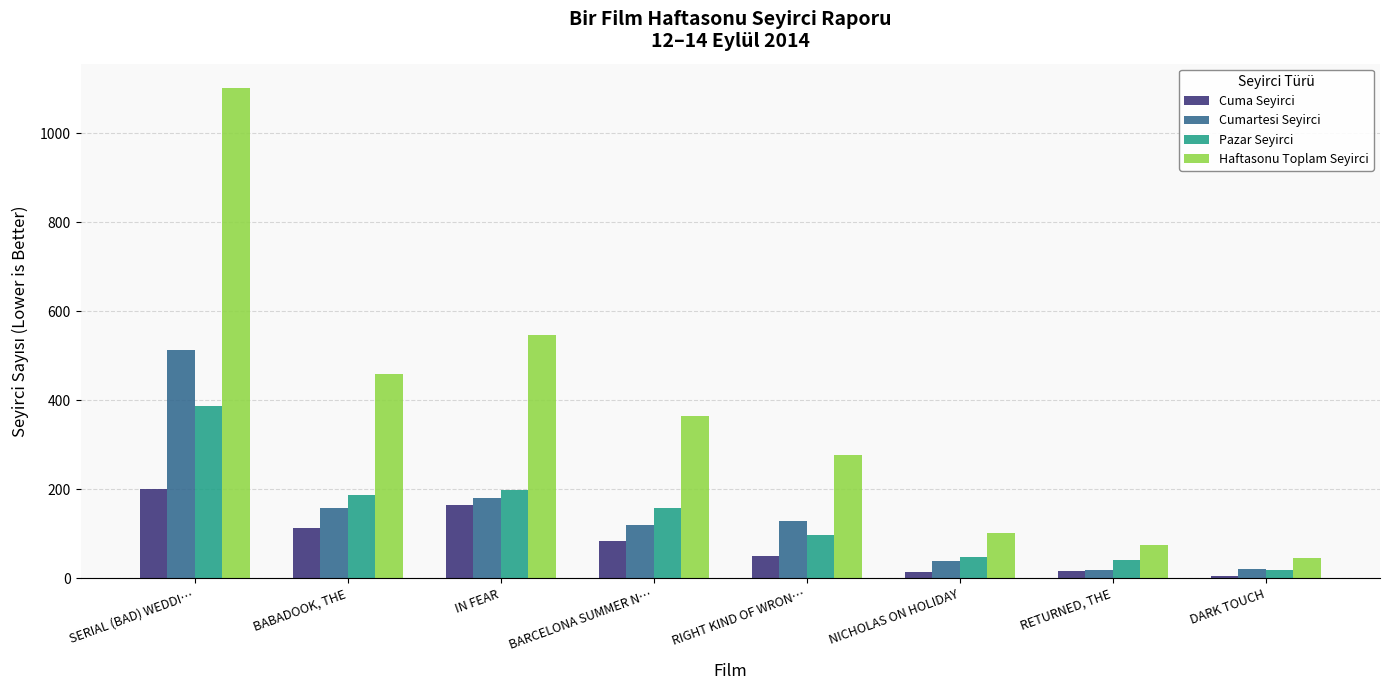

How many bars are there in total?

32